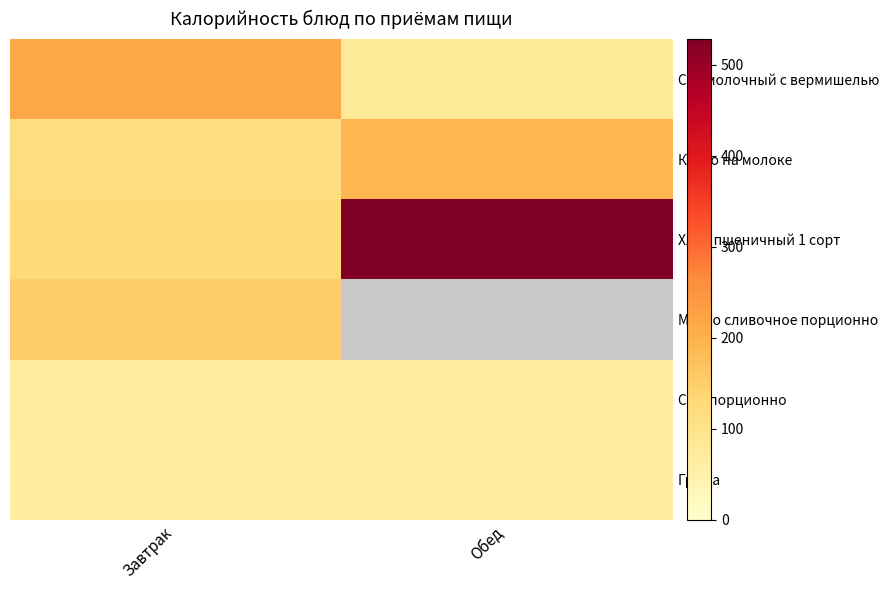

List the labels in order of Масло сливочное порционно value, smallest first.

Завтрак, Обед